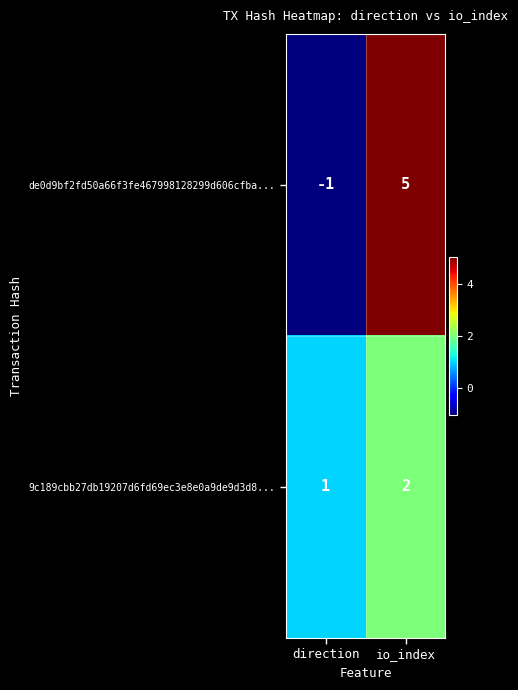

The 9c189cbb27db19207d6fd69ec3e8e0a9de9d3d8... series shows 1 at direction. True or false?

True